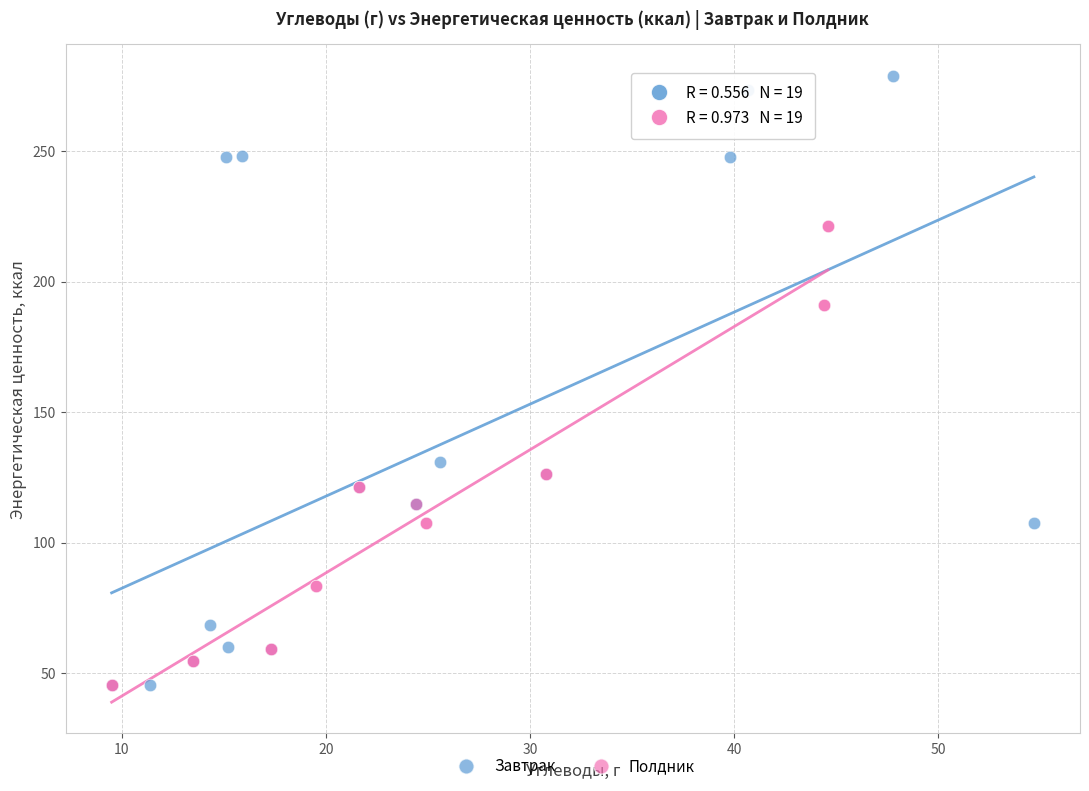

Which series reaches the maximum Y coordinate?

Завтрак